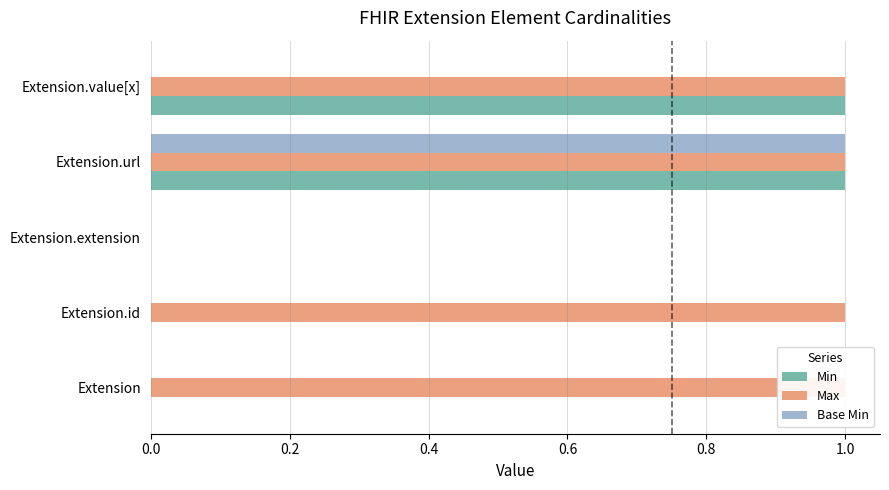

At how many categories does at least one series exceed 0?

4